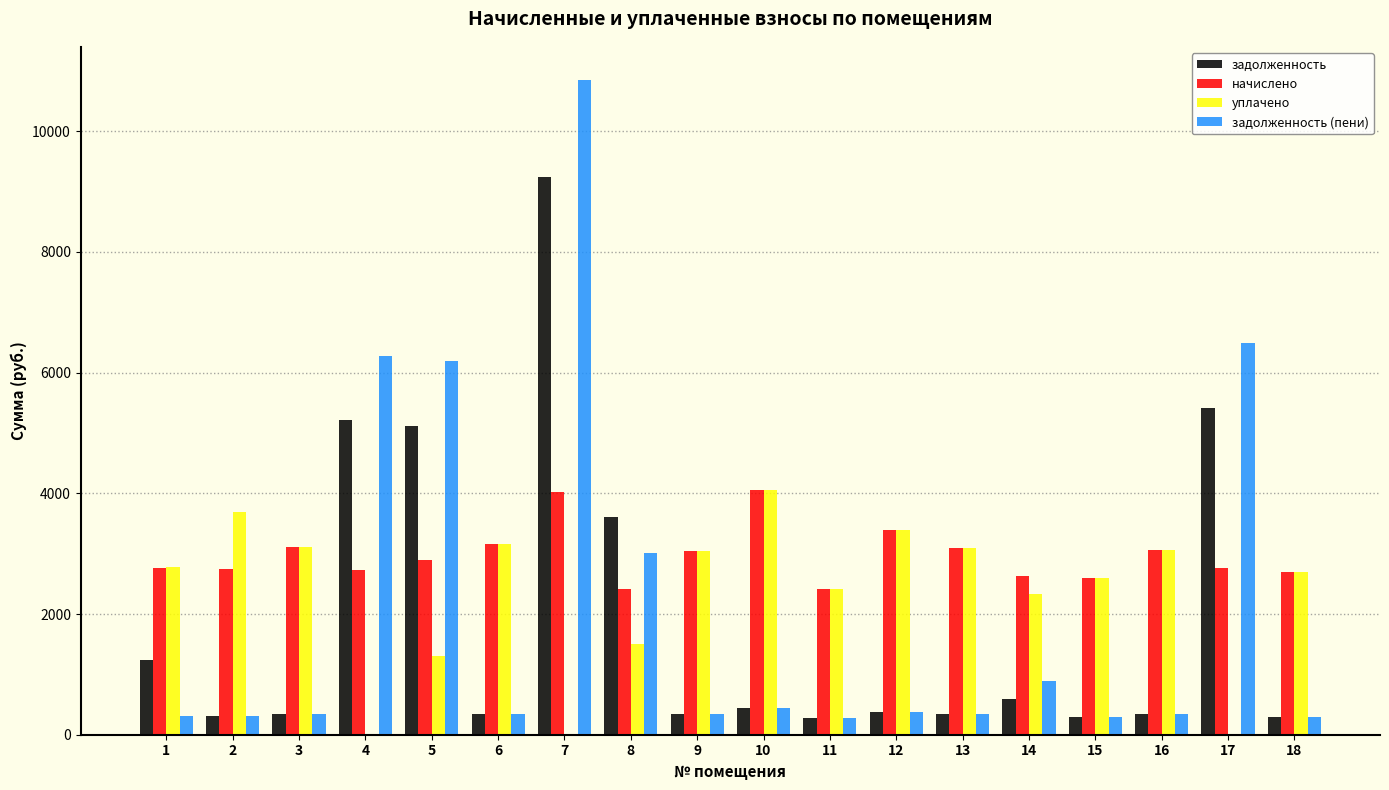

At which category is the sum across all series the highest?

7